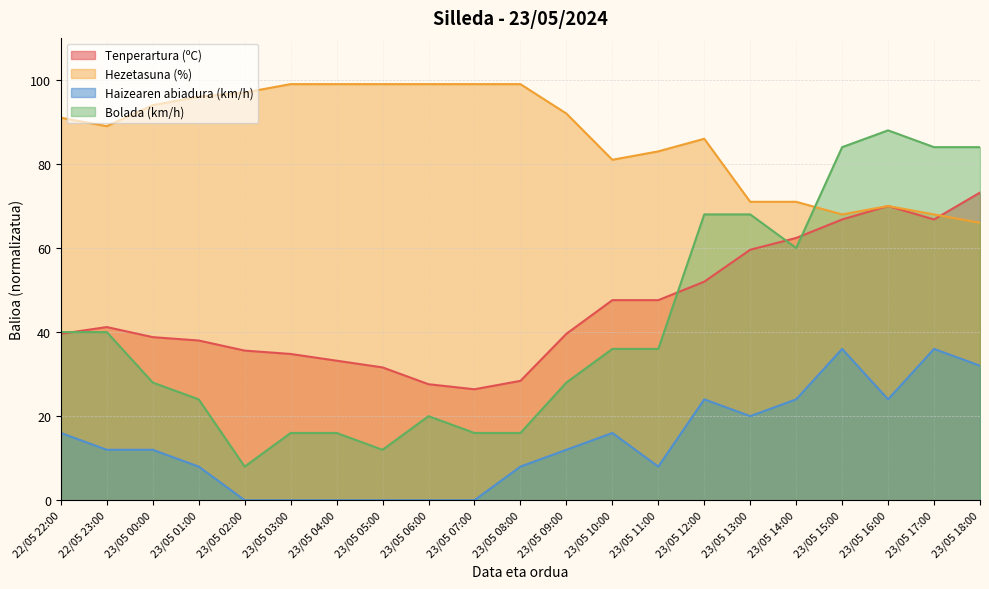

Reading left to right, list all the values displayed in this chart.

Tenperartura (ºC): 22/05 22:00=39.6	22/05 23:00=41.2	23/05 00:00=38.8	23/05 01:00=38.0	23/05 02:00=35.6	23/05 03:00=34.8	23/05 04:00=33.2	23/05 05:00=31.6	23/05 06:00=27.6	23/05 07:00=26.4	23/05 08:00=28.4	23/05 09:00=39.6	23/05 10:00=47.6	23/05 11:00=47.6	23/05 12:00=52.0	23/05 13:00=59.6	23/05 14:00=62.4	23/05 15:00=66.8	23/05 16:00=70.0	23/05 17:00=66.8	23/05 18:00=73.2
Hezetasuna (%): 22/05 22:00=91.0	22/05 23:00=89.0	23/05 00:00=94.0	23/05 01:00=96.0	23/05 02:00=97.0	23/05 03:00=99.0	23/05 04:00=99.0	23/05 05:00=99.0	23/05 06:00=99.0	23/05 07:00=99.0	23/05 08:00=99.0	23/05 09:00=92.0	23/05 10:00=81.0	23/05 11:00=83.0	23/05 12:00=86.0	23/05 13:00=71.0	23/05 14:00=71.0	23/05 15:00=68.0	23/05 16:00=70.0	23/05 17:00=68.0	23/05 18:00=66.0
Haizearen abiadura (km/h): 22/05 22:00=16.0	22/05 23:00=12.0	23/05 00:00=12.0	23/05 01:00=8.0	23/05 02:00=0.0	23/05 03:00=0.0	23/05 04:00=0.0	23/05 05:00=0.0	23/05 06:00=0.0	23/05 07:00=0.0	23/05 08:00=8.0	23/05 09:00=12.0	23/05 10:00=16.0	23/05 11:00=8.0	23/05 12:00=24.0	23/05 13:00=20.0	23/05 14:00=24.0	23/05 15:00=36.0	23/05 16:00=24.0	23/05 17:00=36.0	23/05 18:00=32.0
Bolada (km/h): 22/05 22:00=40.0	22/05 23:00=40.0	23/05 00:00=28.0	23/05 01:00=24.0	23/05 02:00=8.0	23/05 03:00=16.0	23/05 04:00=16.0	23/05 05:00=12.0	23/05 06:00=20.0	23/05 07:00=16.0	23/05 08:00=16.0	23/05 09:00=28.0	23/05 10:00=36.0	23/05 11:00=36.0	23/05 12:00=68.0	23/05 13:00=68.0	23/05 14:00=60.0	23/05 15:00=84.0	23/05 16:00=88.0	23/05 17:00=84.0	23/05 18:00=84.0